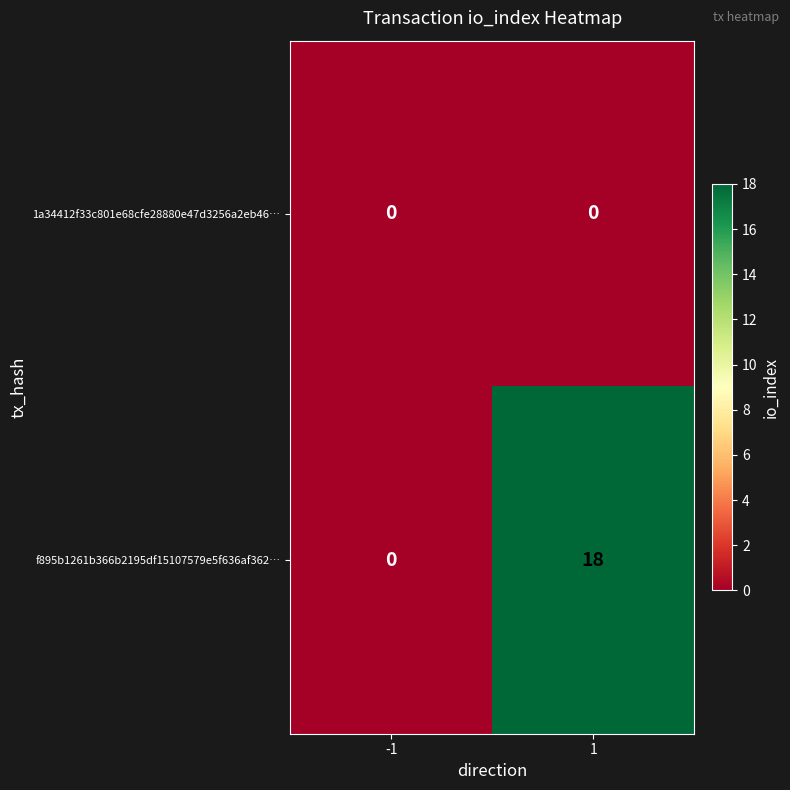

Rank the series at 1 from highest to lowest value.

f895b1261b366b2195df15107579e5f636af362…, 1a34412f33c801e68cfe28880e47d3256a2eb46…